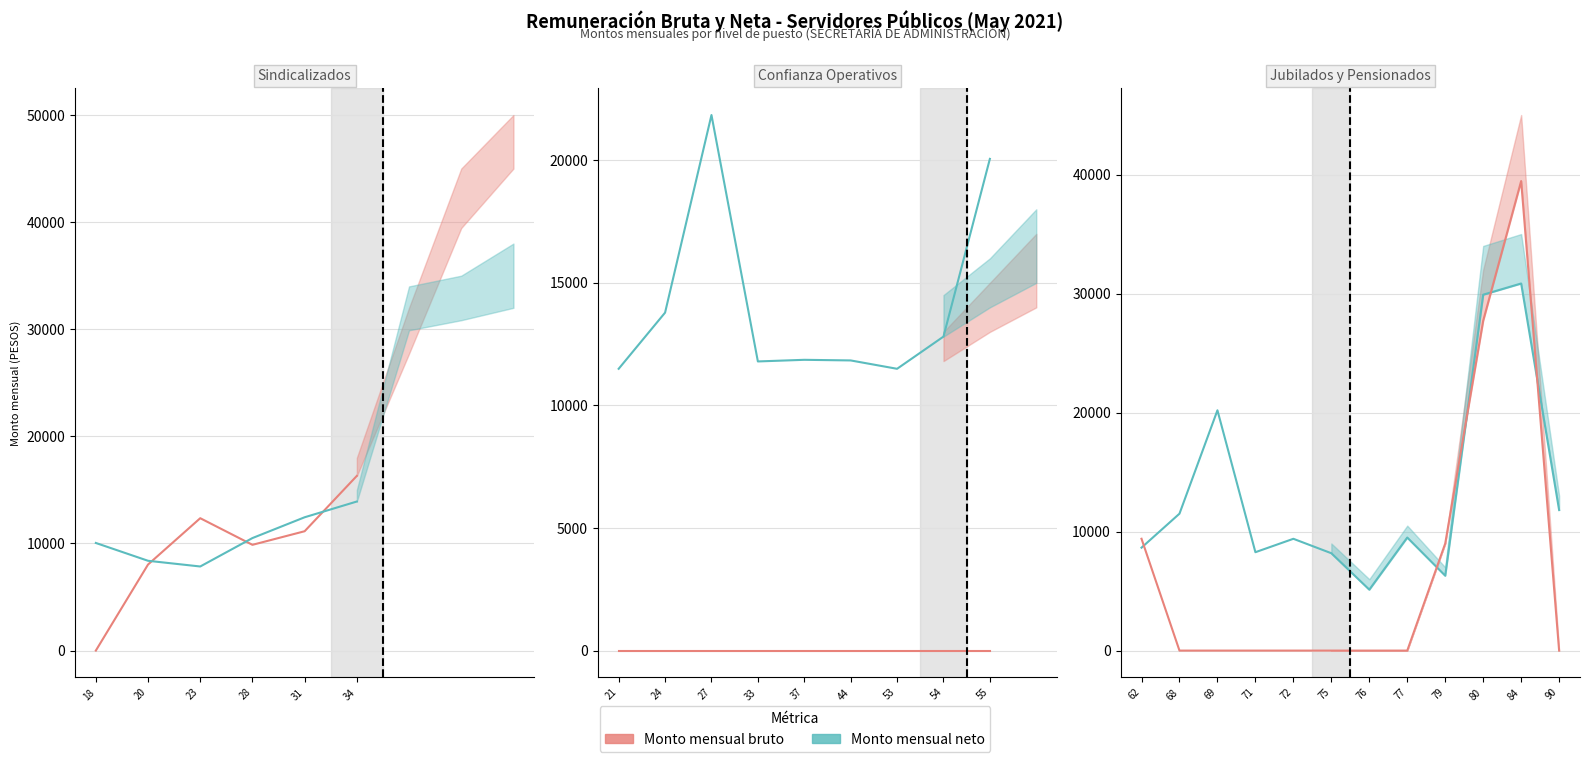

Which series has the widest spread of values?

Monto mensual bruto